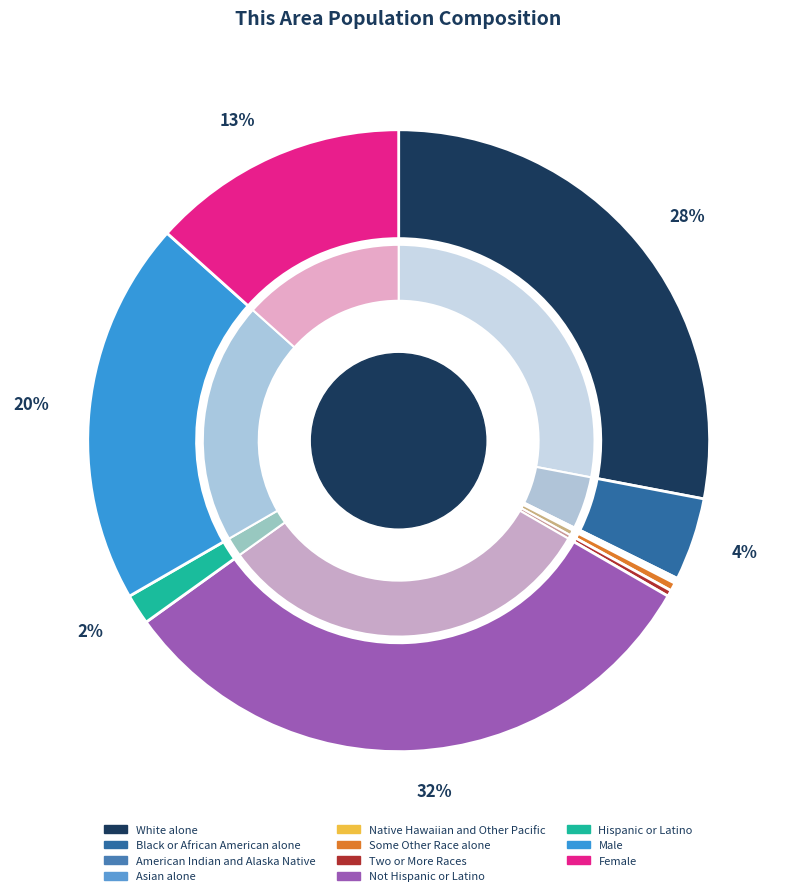

What is the total percentage of Not Hispanic or Latino and Two or More Races?

32.1%